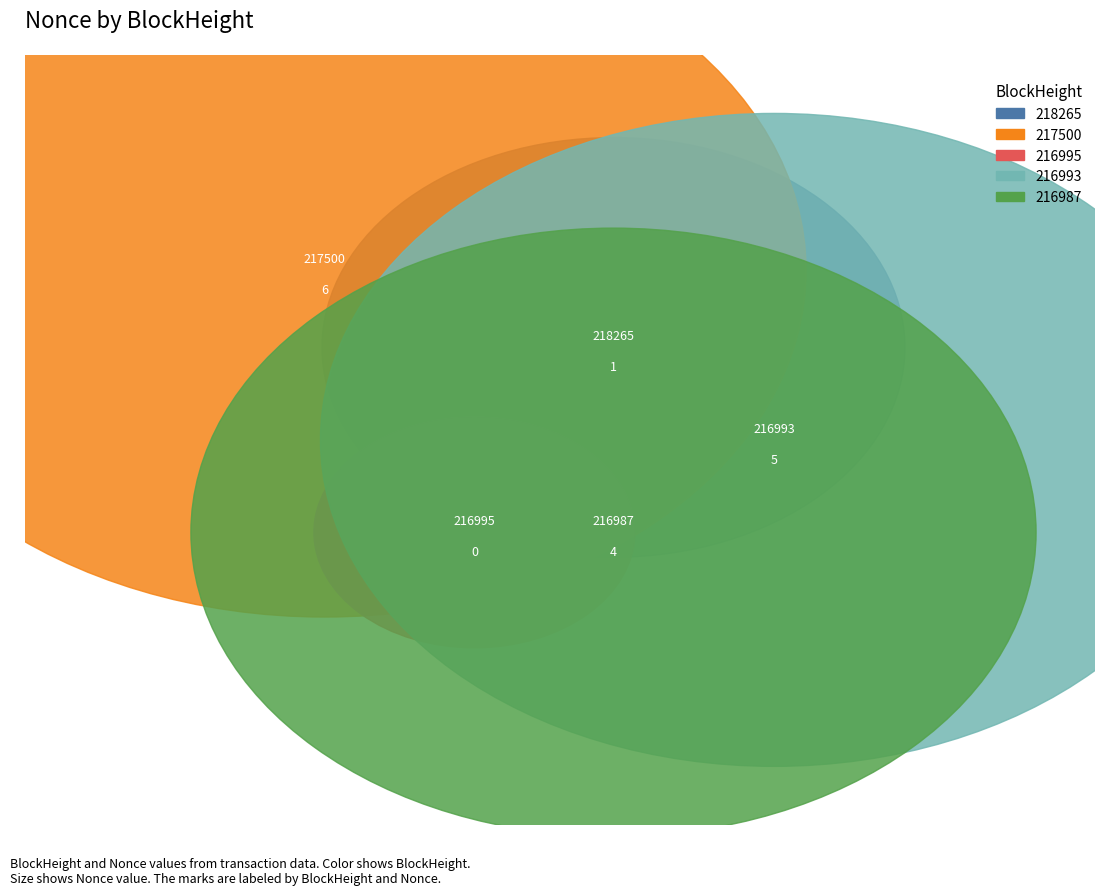

To the nearest percent, what is the average slice percentage?

20%